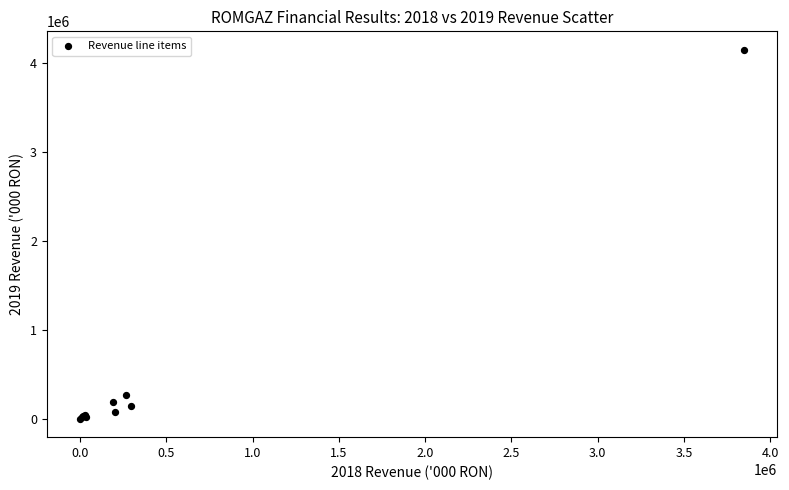

What Y value in the scatter plot is closest to 2076014?

265962